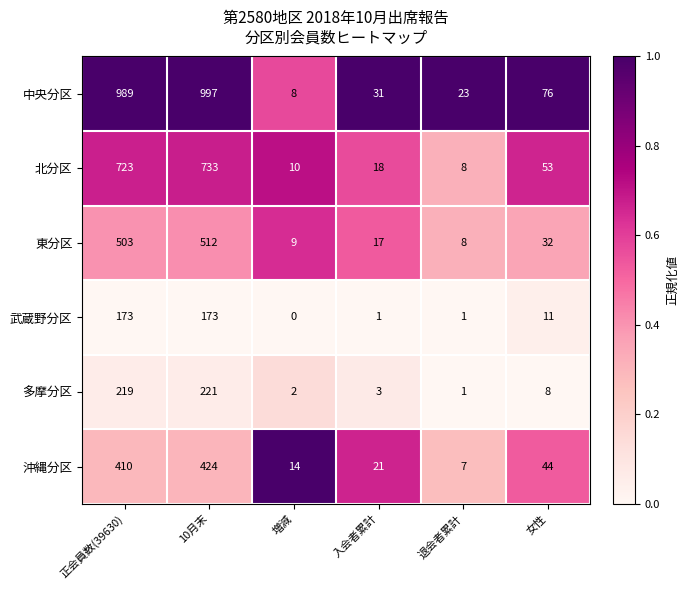

The value of 東分区 at 入会者累計 is 8. True or false?

False